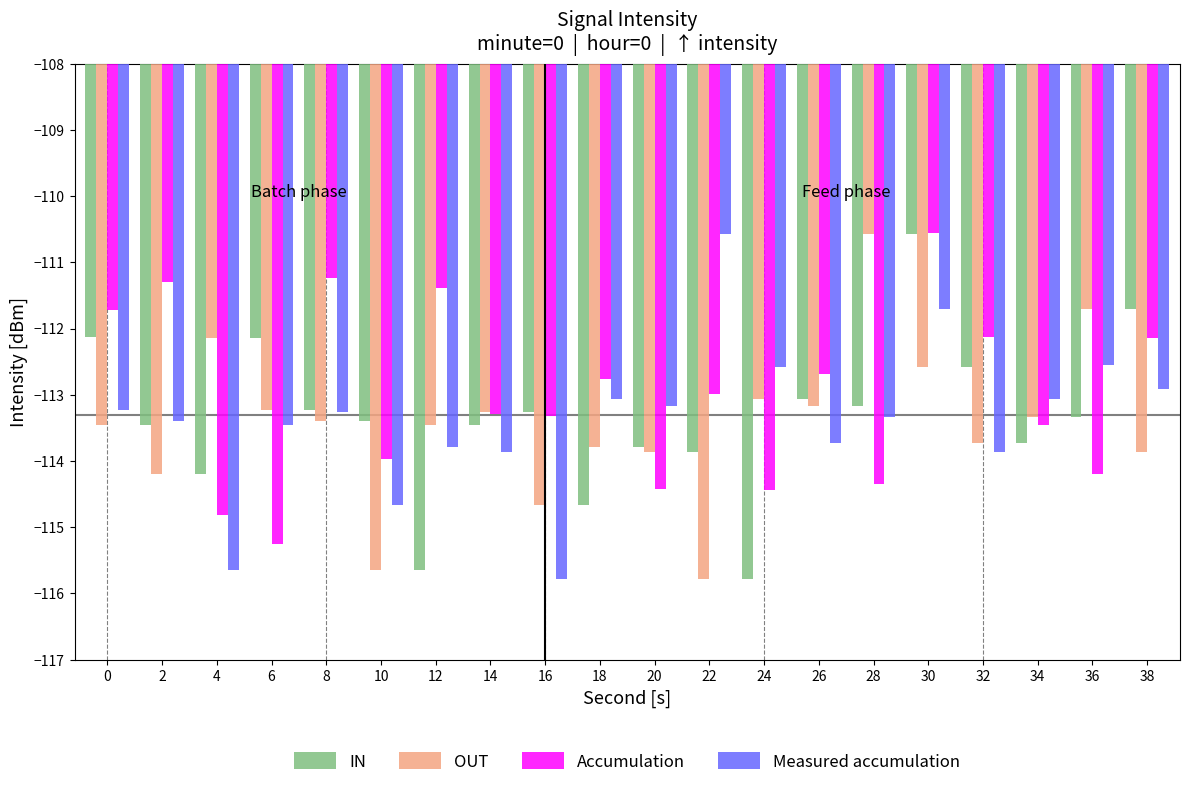

The value of Measured accumulation at 22 is -110.6. True or false?

True